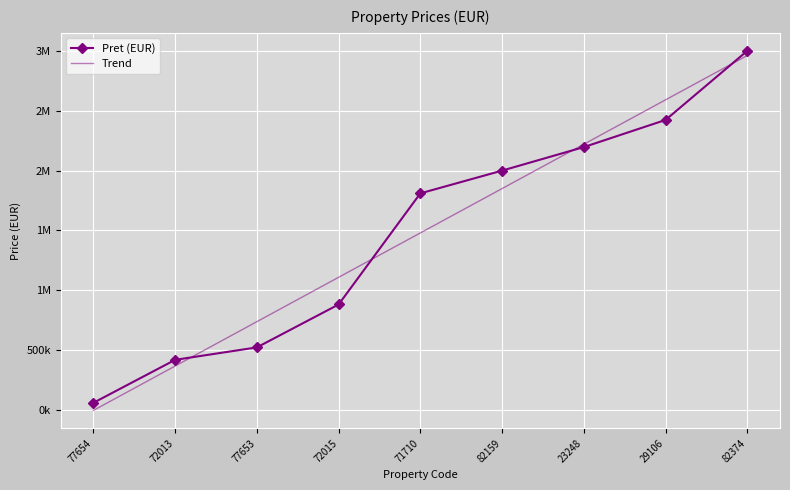

What are all the series names shown in the legend?

Pret (EUR), Trend